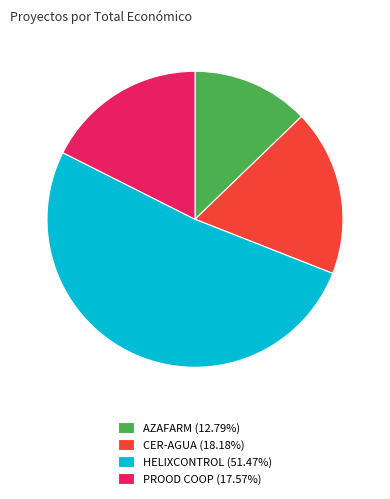

What is the ratio of the value at PROOD COOP (17.57%) to the value at HELIXCONTROL (51.47%)?

0.3